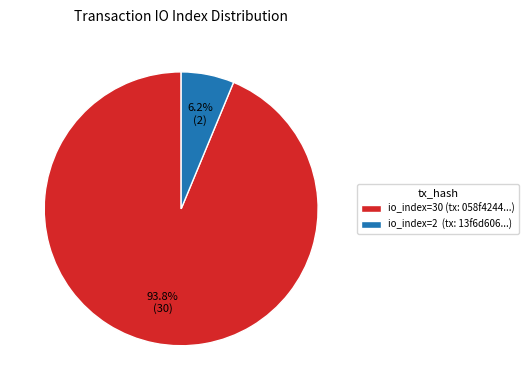

Which has a higher value, io_index=30 (tx: 058f4244...) or io_index=2 (tx: 13f6d606...)?

io_index=30 (tx: 058f4244...)